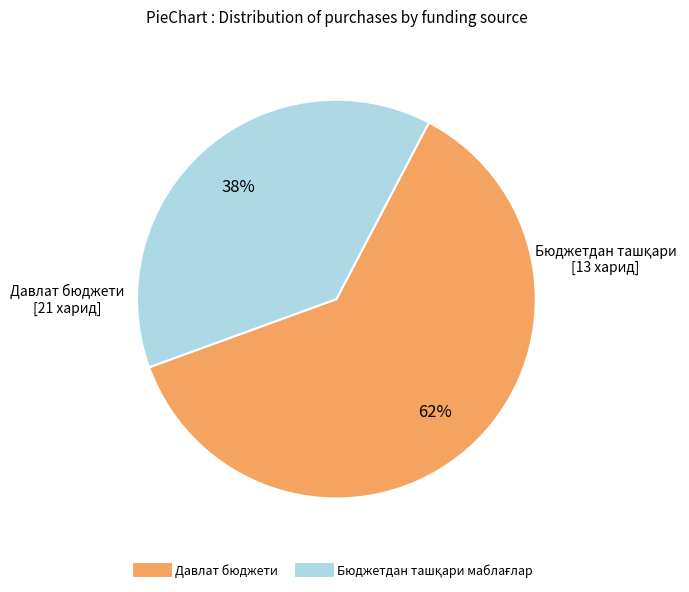

Is there any slice that represents more than half of the pie?

Yes